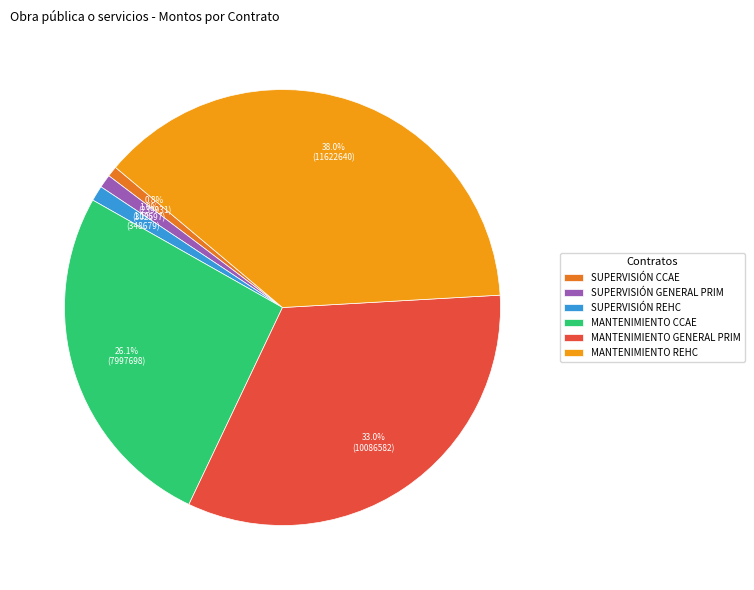

The SUPERVISIÓN GENERAL PRIM slice represents 11% of the pie. True or false?

False